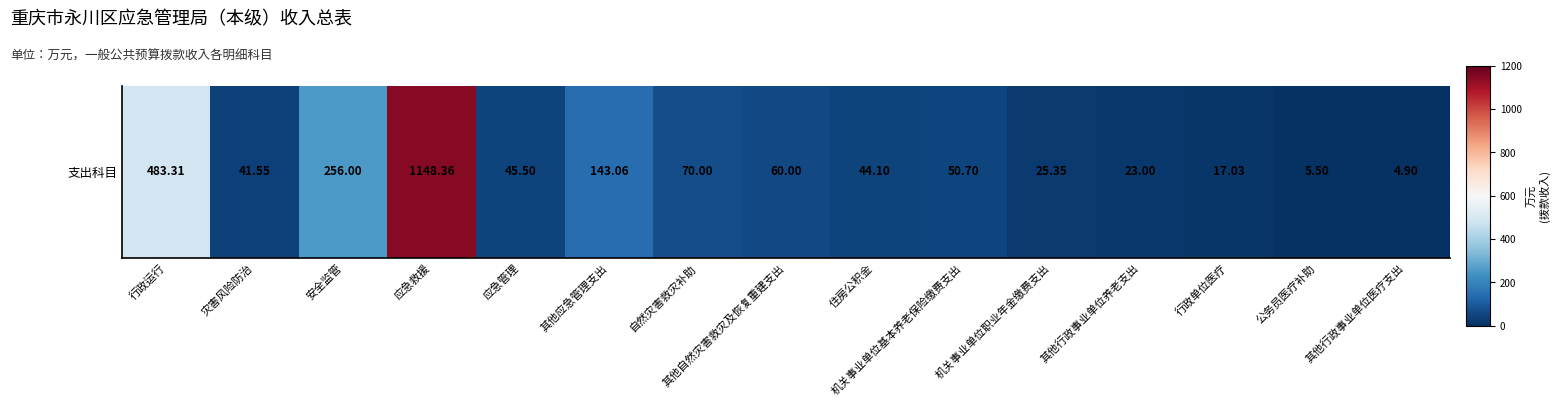

What is the ratio of the value at 应急救援 to the value at 公务员医疗补助?

208.8